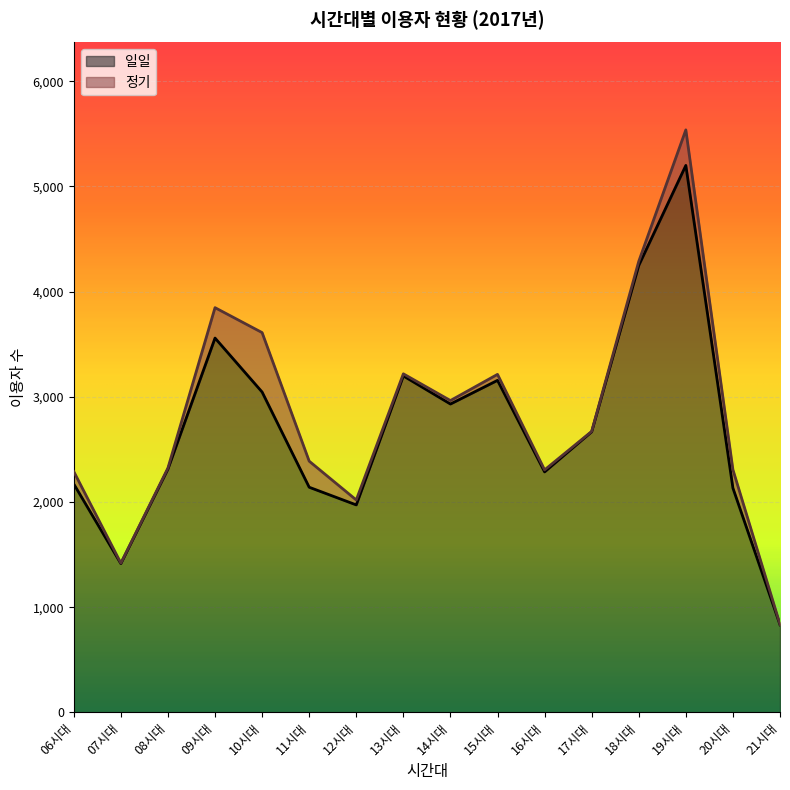

Rank the categories by value from highest to lowest.

19시대, 18시대, 09시대, 13시대, 15시대, 10시대, 14시대, 17시대, 08시대, 16시대, 06시대, 11시대, 20시대, 12시대, 07시대, 21시대